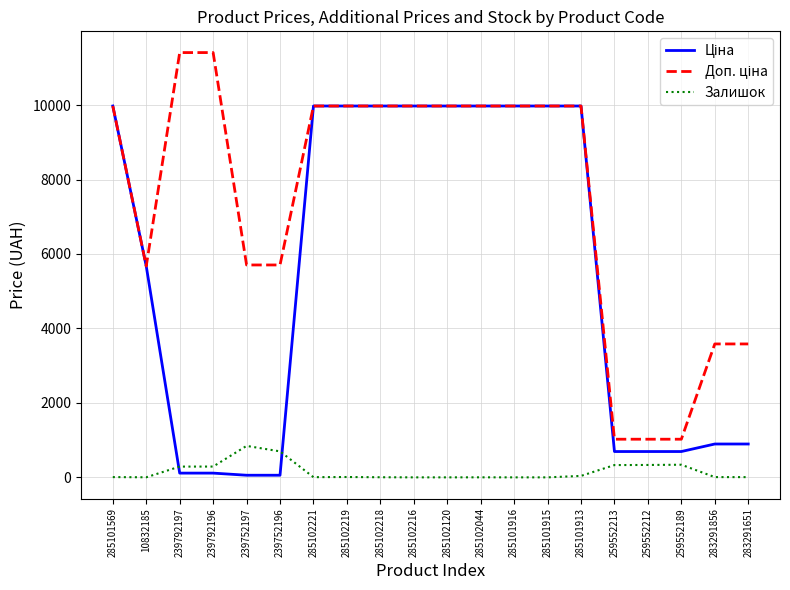

True or false: Залишок has more than 1 points higher than both neighbors.

True